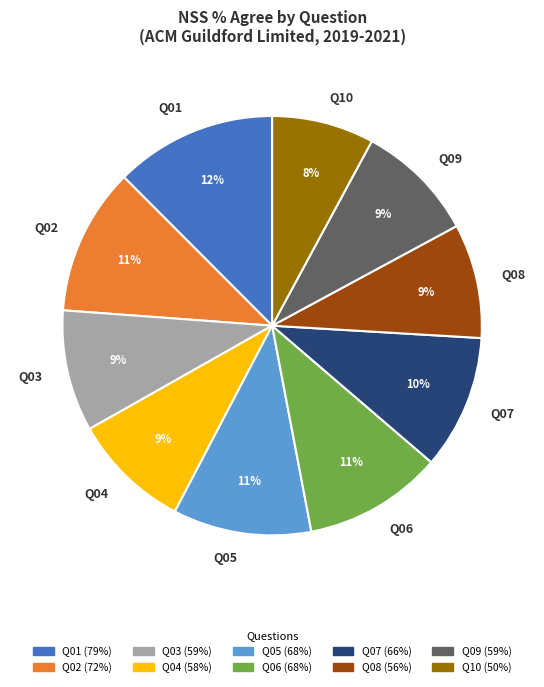

Is it true that Q04 is 1% of the pie?

False